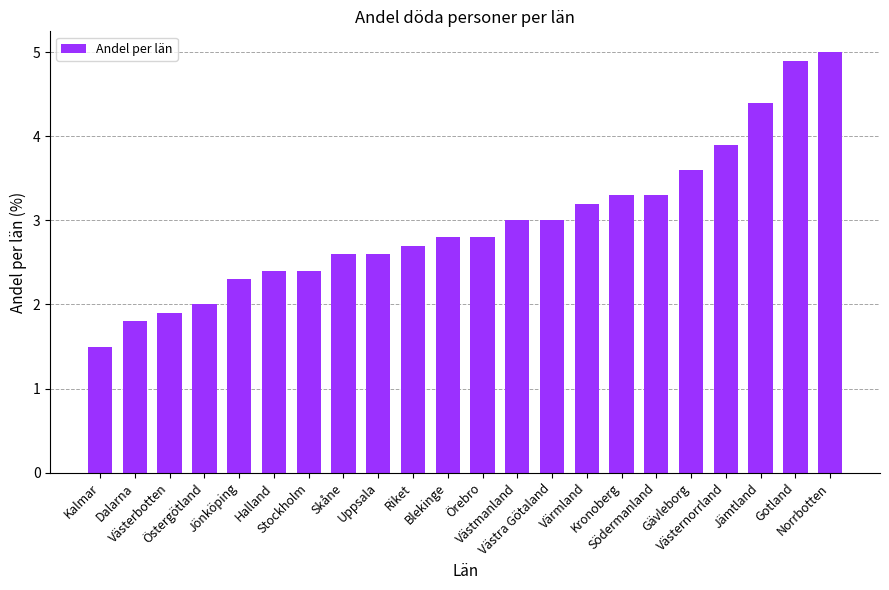

Count the number of categories in the chart.

22